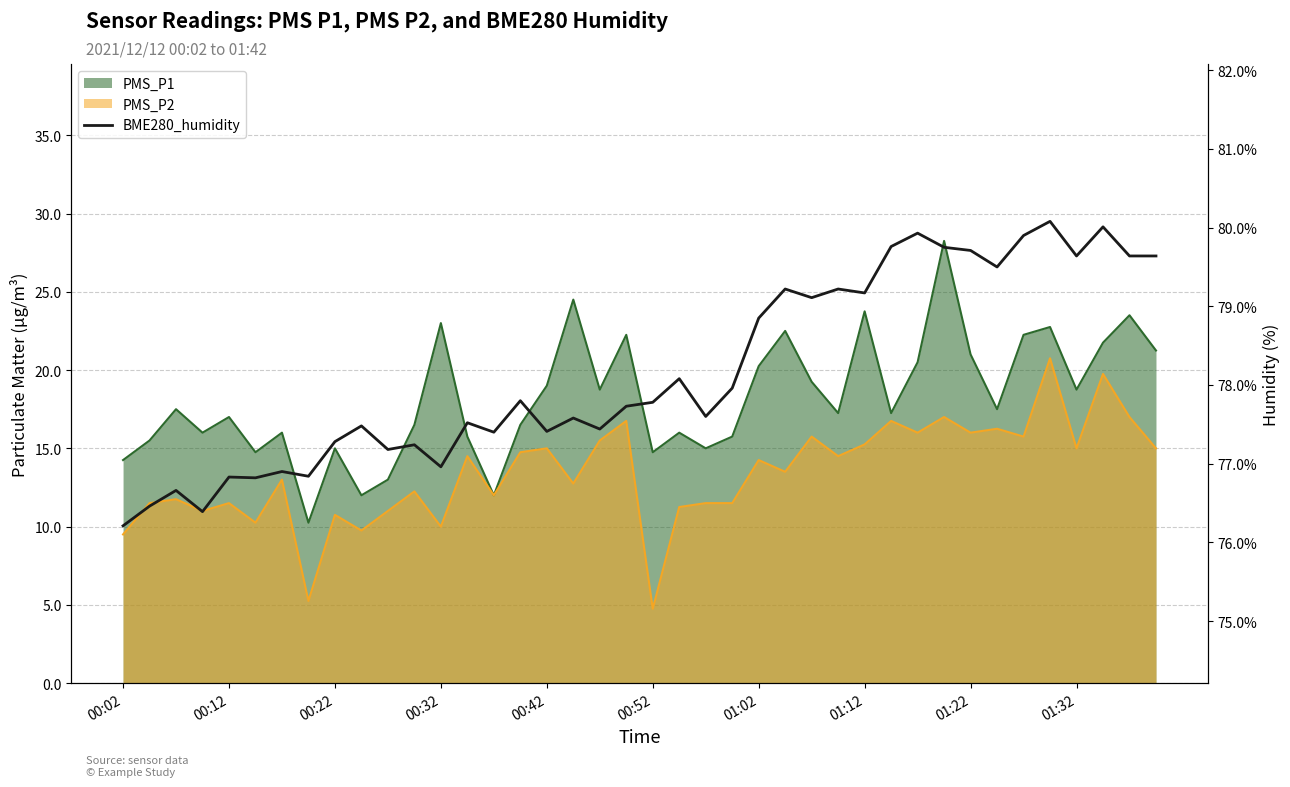

The value at 18 is 132.0. True or false?

False